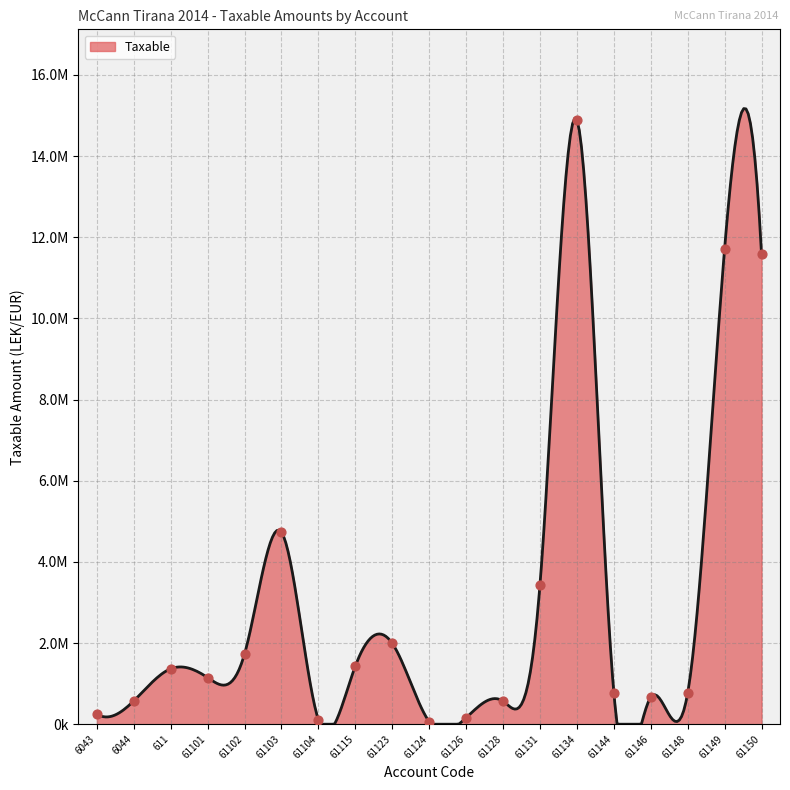

Which has a higher value, 61115 or 61144?

61115